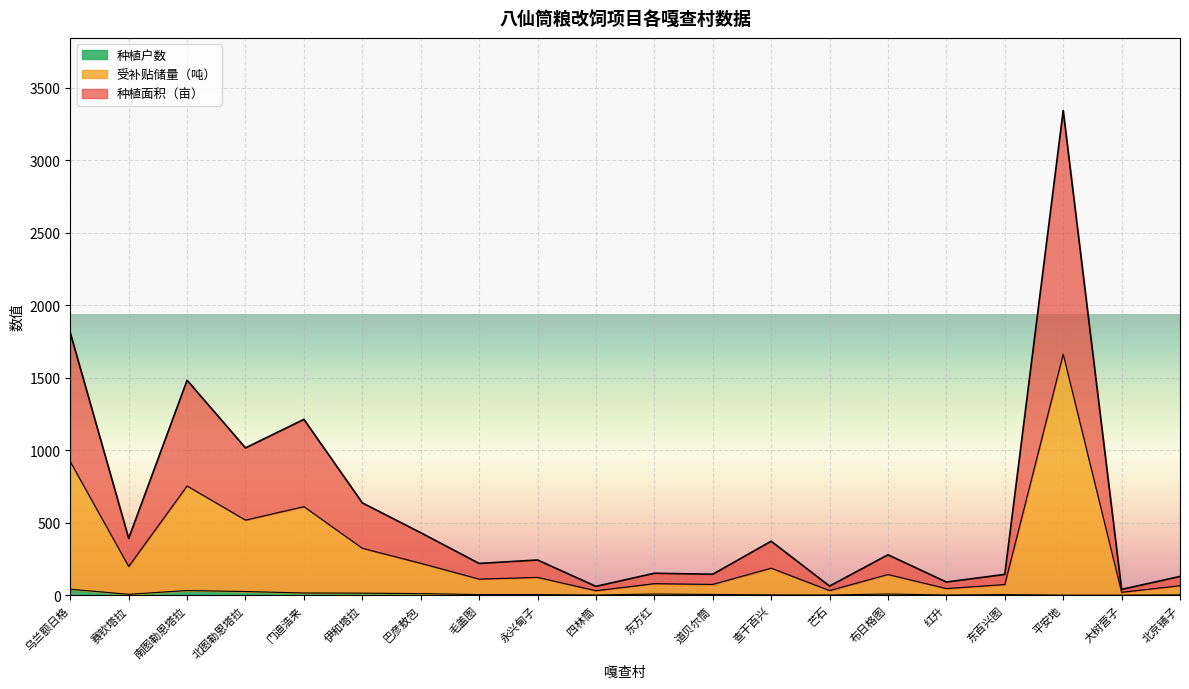

Which series has the widest spread of values?

种植面积（亩）